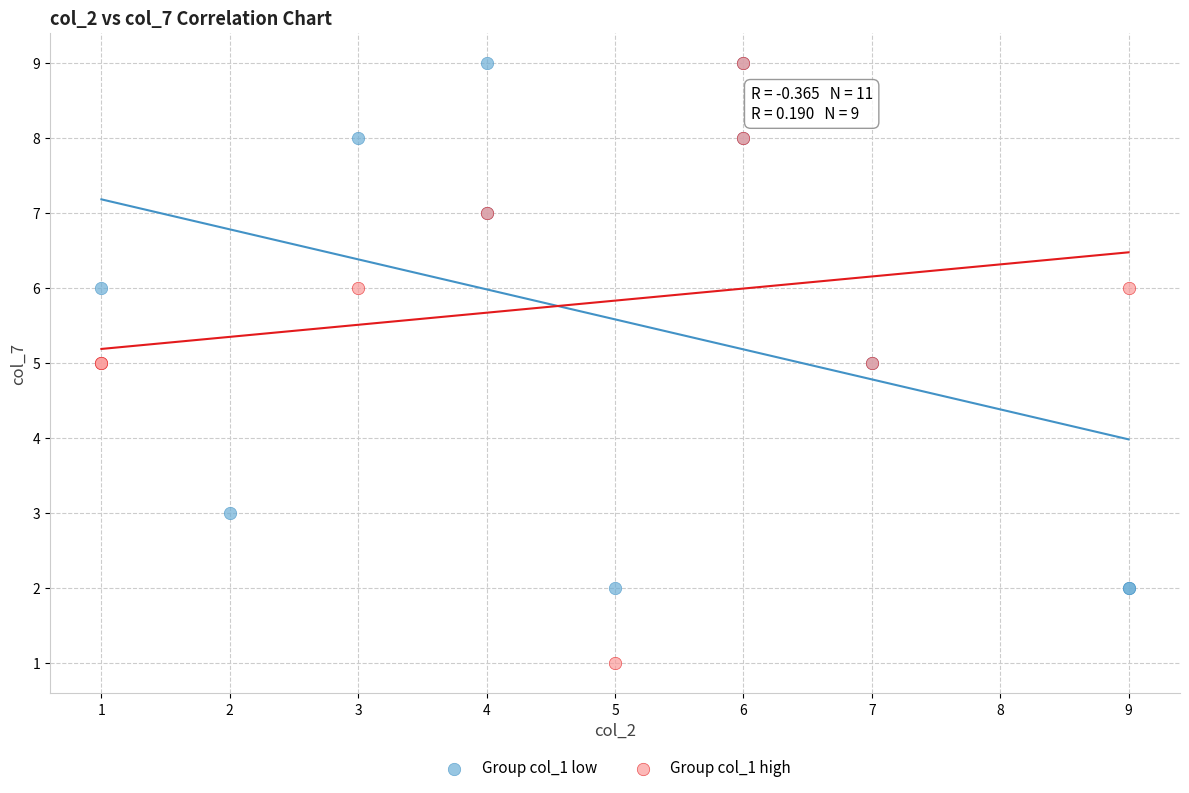

Which series reaches the minimum Y coordinate?

Group col_1 high